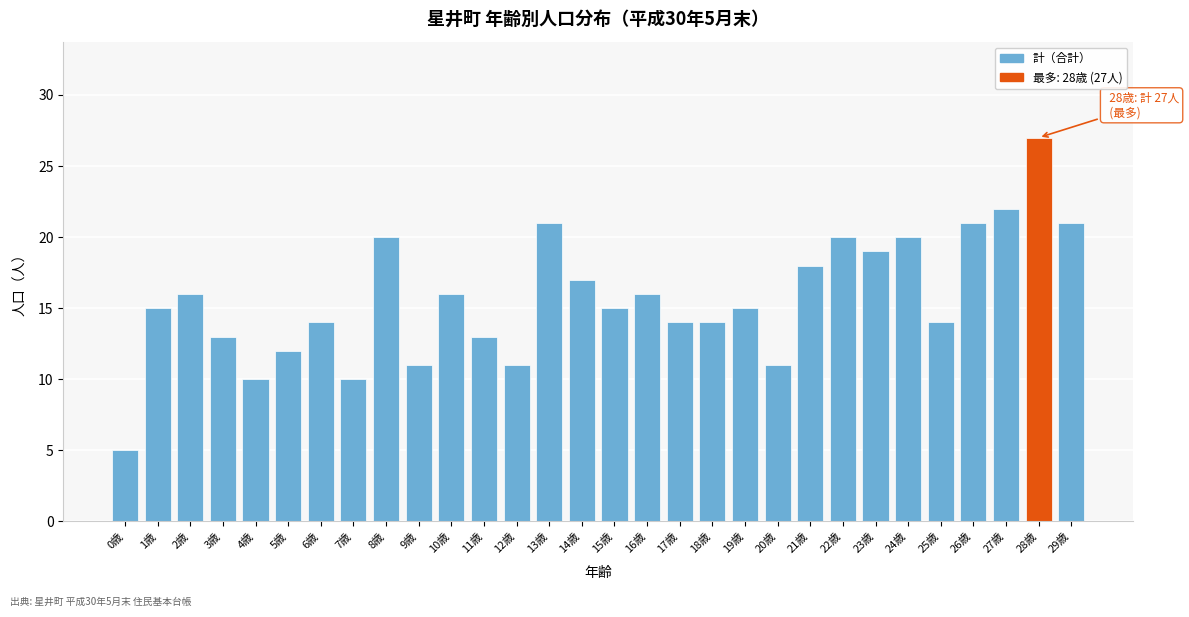

Reading left to right, what are all the values shown in this chart?

5	15	16	13	10	12	14	10	20	11	16	13	11	21	17	15	16	14	14	15	11	18	20	19	20	14	21	22	27	21